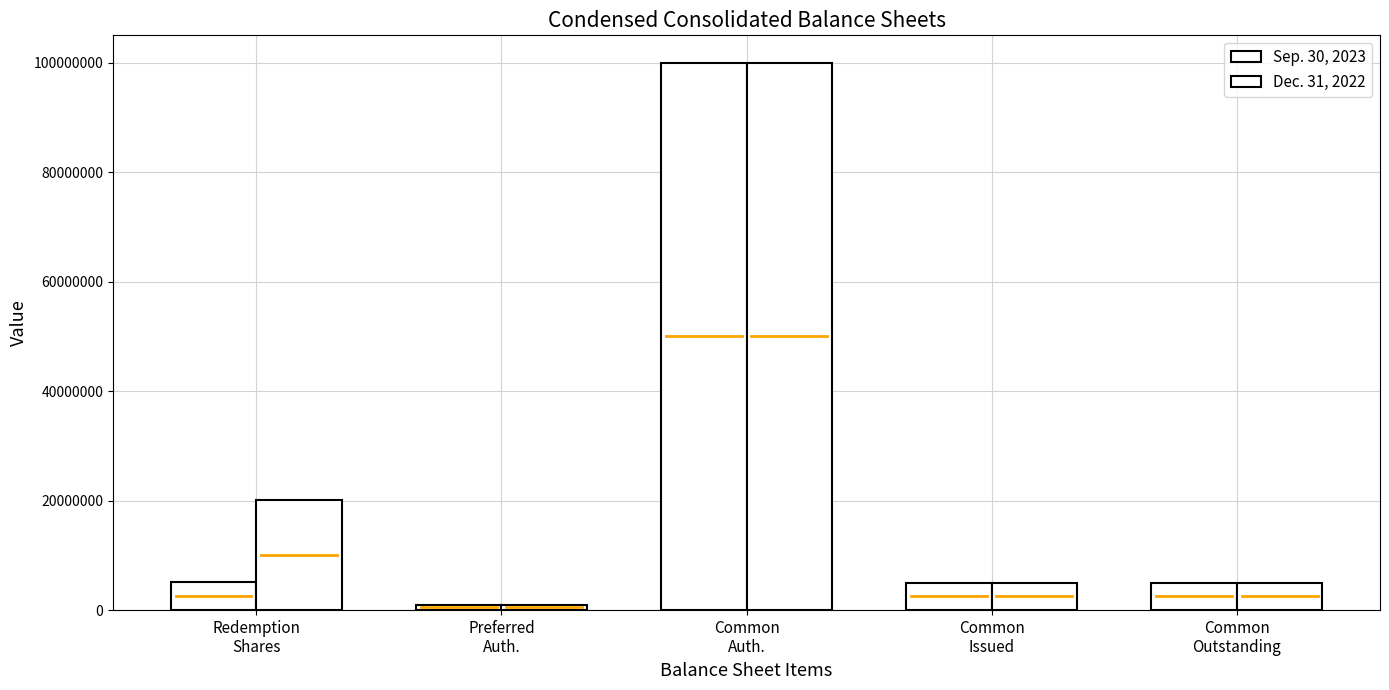

How many values in the Sep. 30, 2023 series are below 5031250?

1